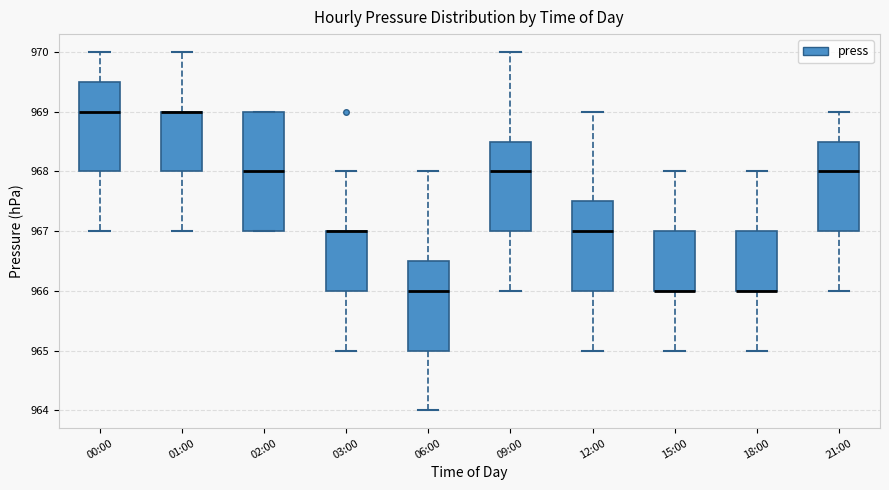

Reading left to right, transcribe this box plot: for each box, give where its median line is, the range the box spans, and where its two whiskers end, as read against the y-axis. The values are not printed on the chart, so give them approximately, as read against the axis.

00:00: median 969.0, box 968.0 to 969.5, whiskers 967.0 to 970.0
01:00: median 969.0 (drawn on the box's upper edge), box 968.0 to 969.0, whiskers 967.0 to 970.0
02:00: median 968.0, box 967.0 to 969.0, whiskers 967.0 to 969.0
03:00: median 967.0 (drawn on the box's upper edge), box 966.0 to 967.0, whiskers 965.0 to 968.0
06:00: median 966.0, box 965.0 to 966.5, whiskers 964.0 to 968.0
09:00: median 968.0, box 967.0 to 968.5, whiskers 966.0 to 970.0
12:00: median 967.0, box 966.0 to 967.5, whiskers 965.0 to 969.0
15:00: median 966.0 (drawn on the box's lower edge), box 966.0 to 967.0, whiskers 965.0 to 968.0
18:00: median 966.0 (drawn on the box's lower edge), box 966.0 to 967.0, whiskers 965.0 to 968.0
21:00: median 968.0, box 967.0 to 968.5, whiskers 966.0 to 969.0